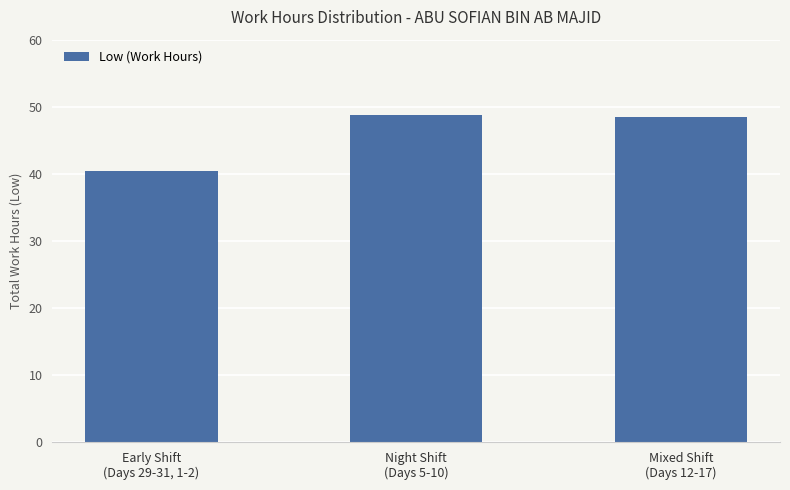

Where is the data nearest to the value 44?

Early Shift
(Days 29-31, 1-2)